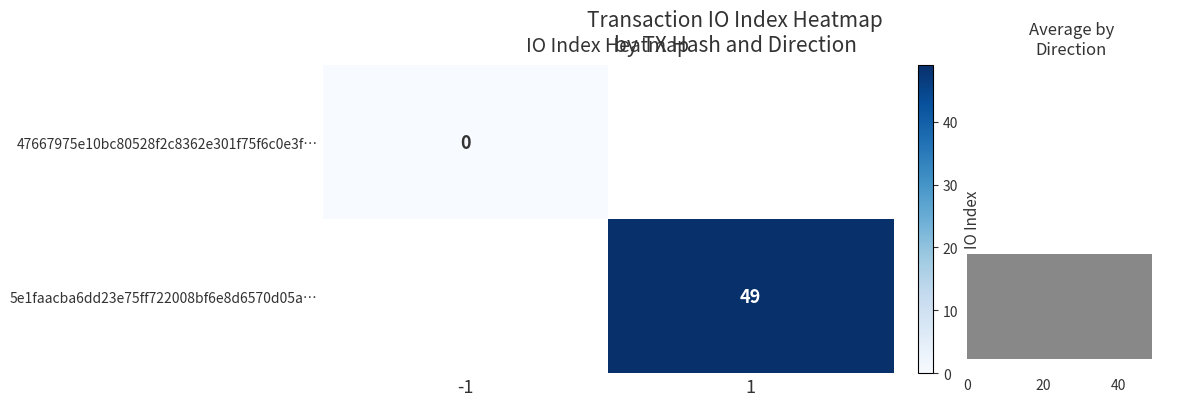

Is it true that 5e1faacba6dd23e75ff722008bf6e8d6570d05a… equals 49 at 1?

True